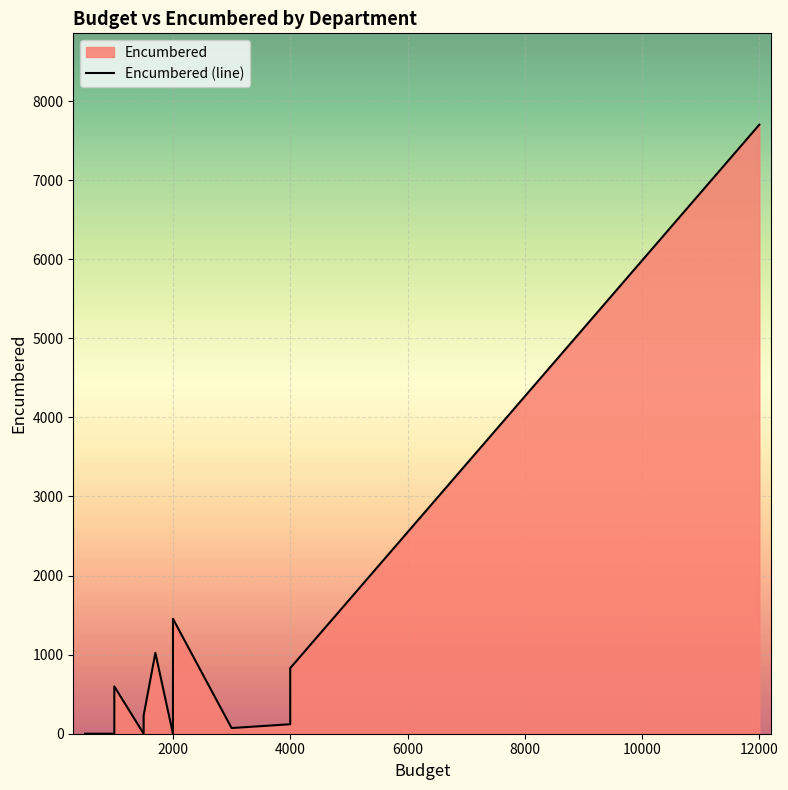

Is it true that Budget equals 500.0 at Health/PE?

True